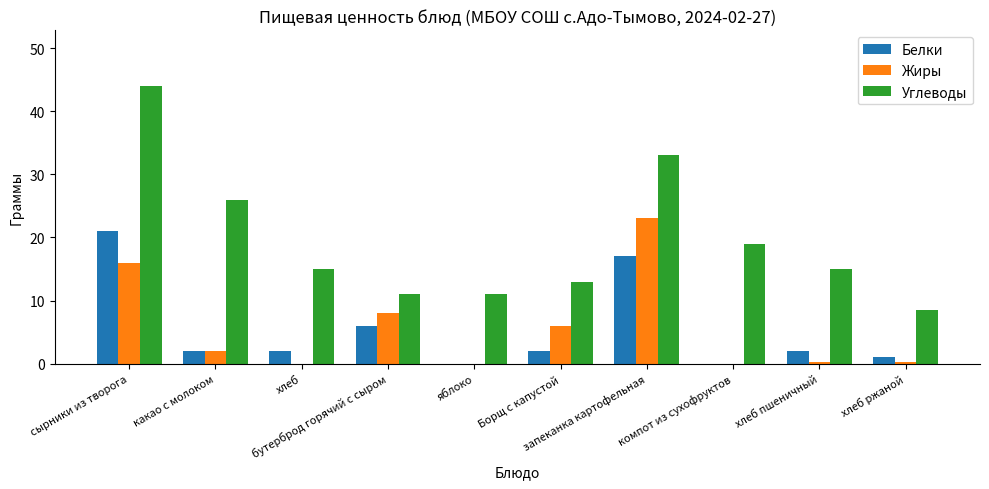

What is the greatest value displayed?

44.0